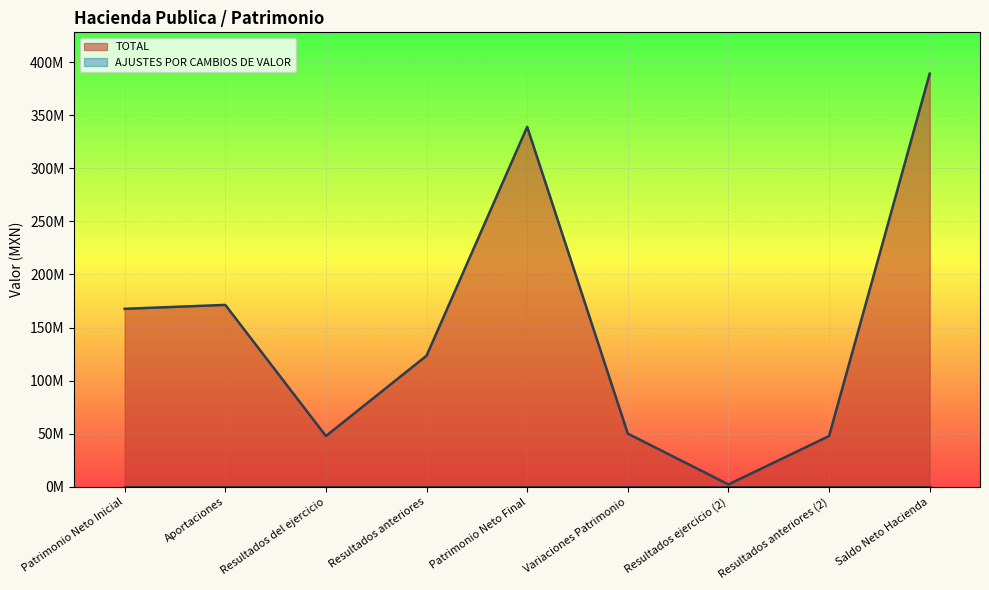

How many data points does each series have?

9